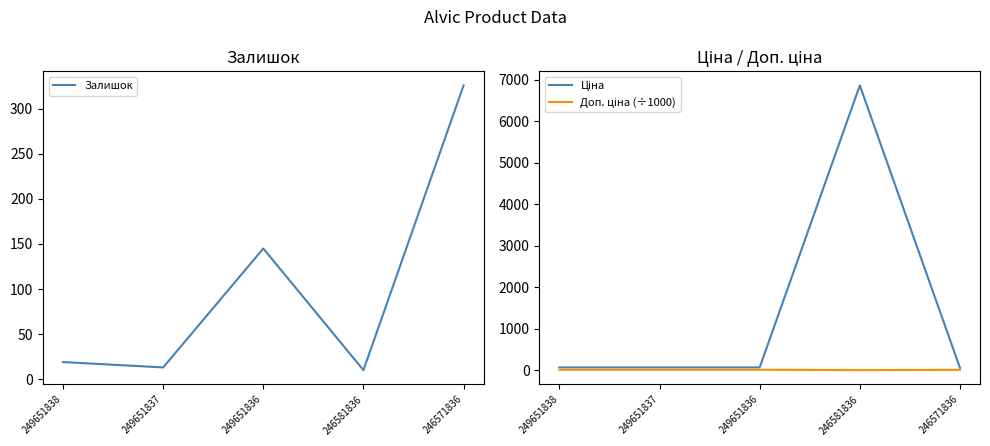

What is the difference between the maximum and minimum values in the Ціна series?

6809.4